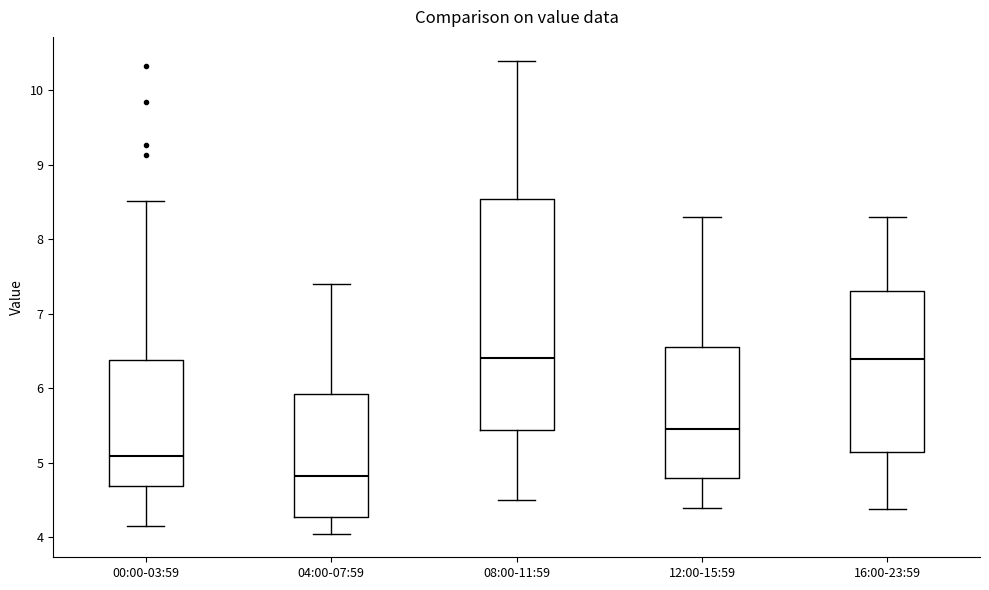

Reading left to right, transcribe this box plot: for each box, give where its median line is, the range the box spans, and where its two whiskers end, as read against the y-axis. The values are not printed on the chart, so give them approximately, as read against the axis.

00:00-03:59: median 5.1, box 4.7 to 6.4, whiskers 4.2 to 8.5
04:00-07:59: median 4.8, box 4.3 to 5.9, whiskers 4.1 to 7.4
08:00-11:59: median 6.4, box 5.4 to 8.5, whiskers 4.5 to 10.4
12:00-15:59: median 5.5, box 4.8 to 6.6, whiskers 4.4 to 8.3
16:00-23:59: median 6.4, box 5.2 to 7.3, whiskers 4.4 to 8.3